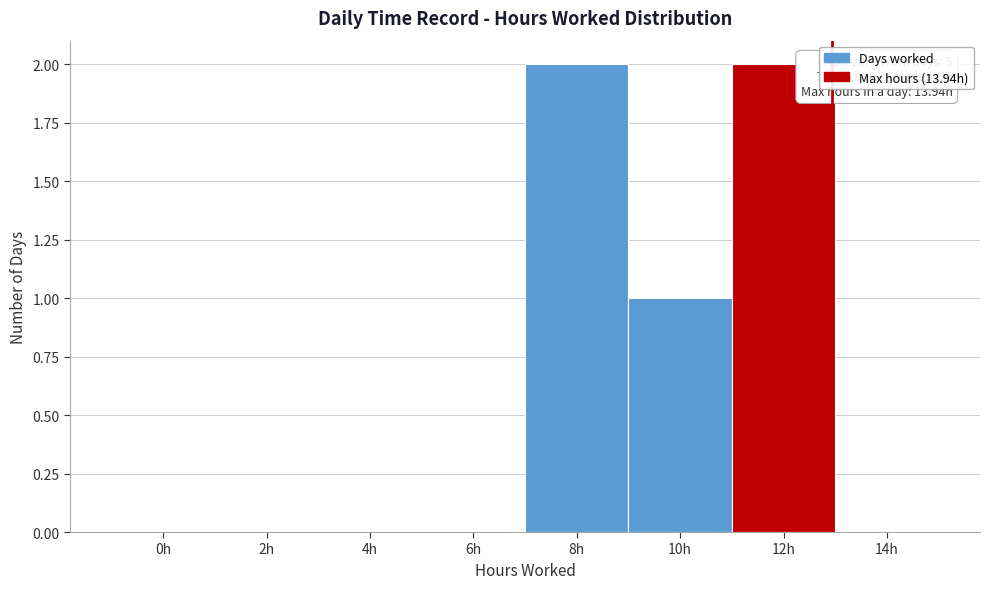

Reading left to right, what are all the values shown in this chart?

0h=0	2h=0	4h=0	6h=0	8h=2	10h=1	12h=2	14h=0